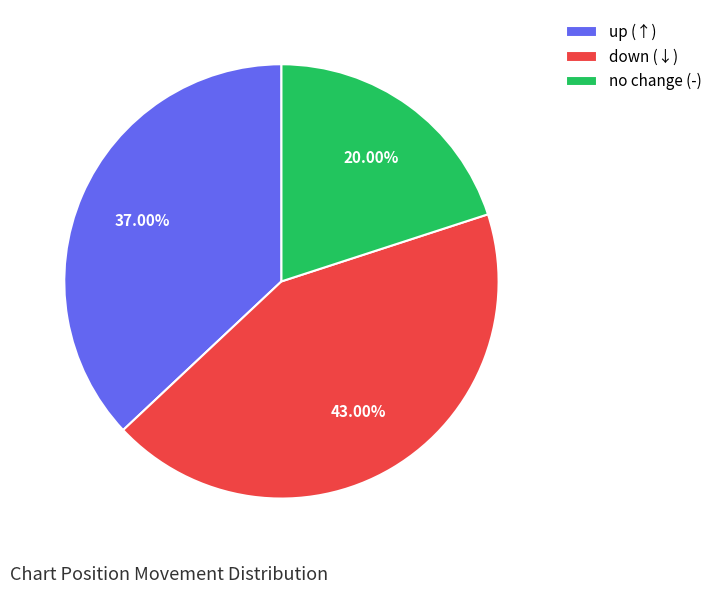

Which category has the biggest portion of the pie?

down (↓)